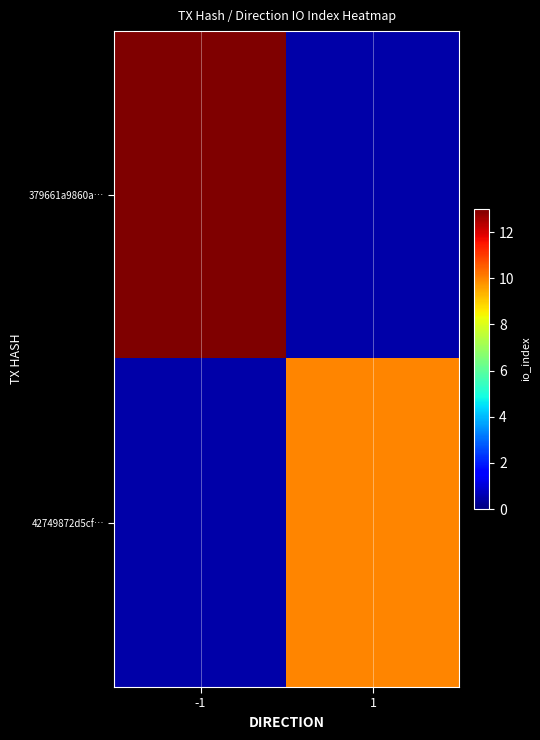

Reading left to right, extract all data points from this chart.

379661a9860a…: -1=13.0	1=0.5
42749872d5cf…: -1=0.5	1=10.0